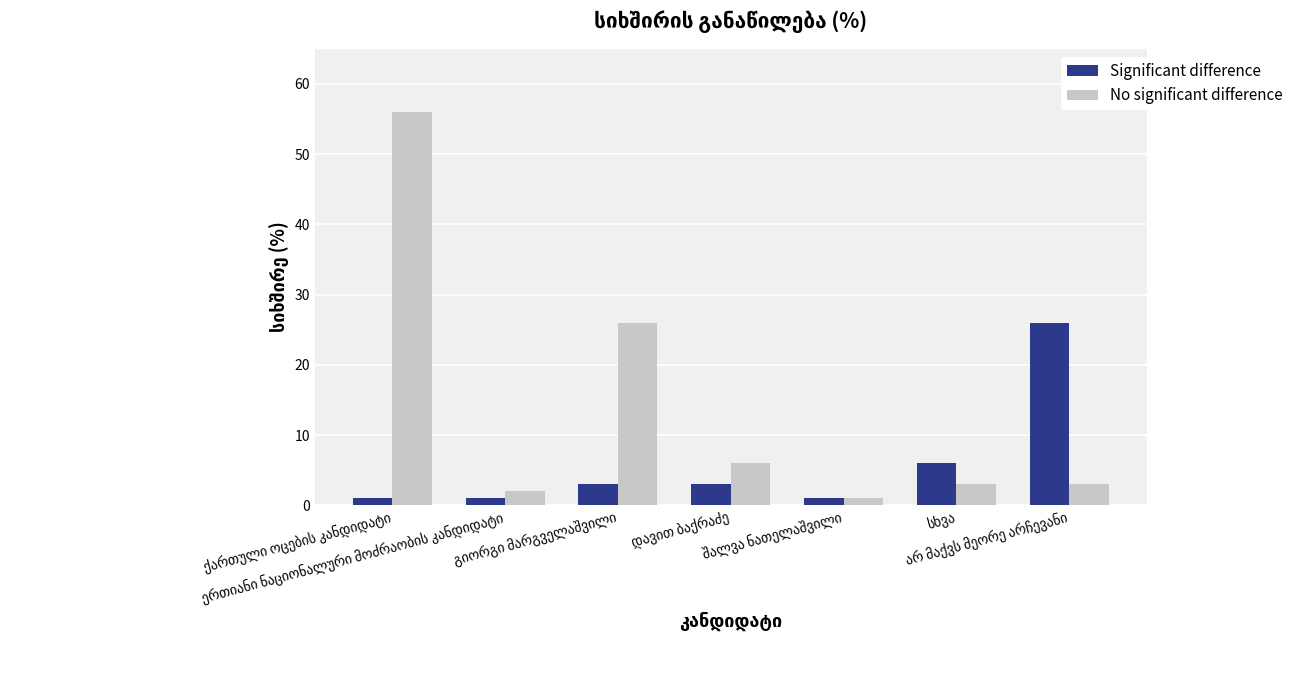

What is the value of the Significant difference bar at the 4th from the left?

3